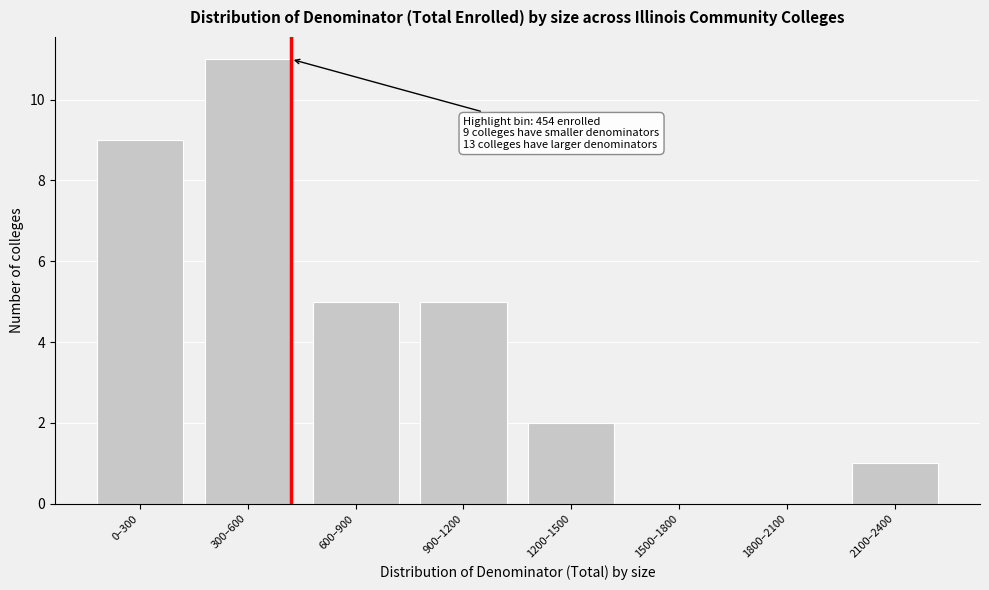

Reading left to right, list all the values displayed in this chart.

0–300=9	300–600=11	600–900=5	900–1200=5	1200–1500=2	1500–1800=0	1800–2100=0	2100–2400=1